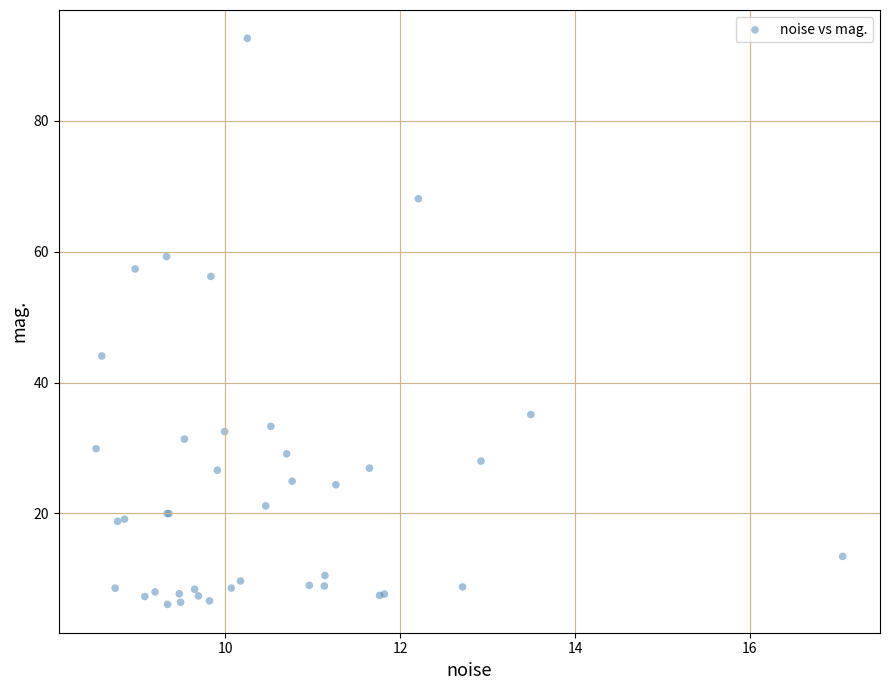

What Y value in the scatter plot is closest to 49?

44.1